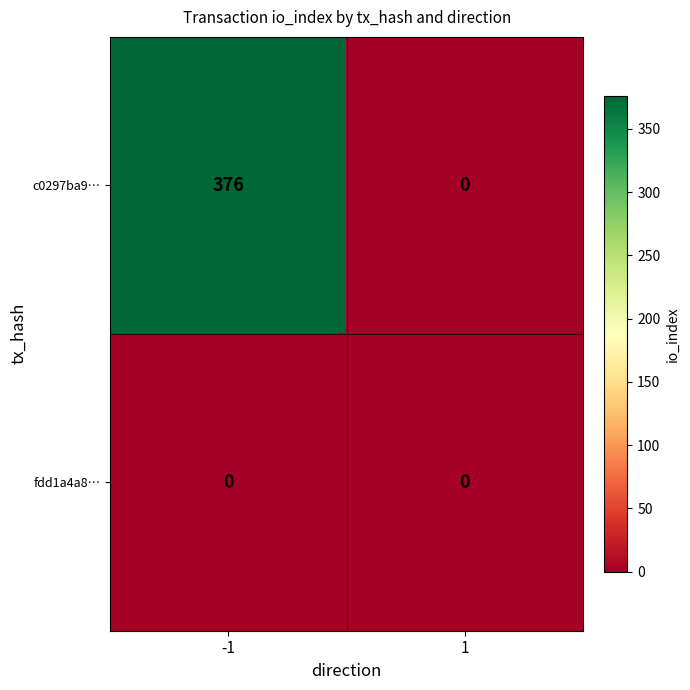

Reading left to right, what are all the values shown in this chart?

c0297ba9…: 376	0
fdd1a4a8…: 0	0